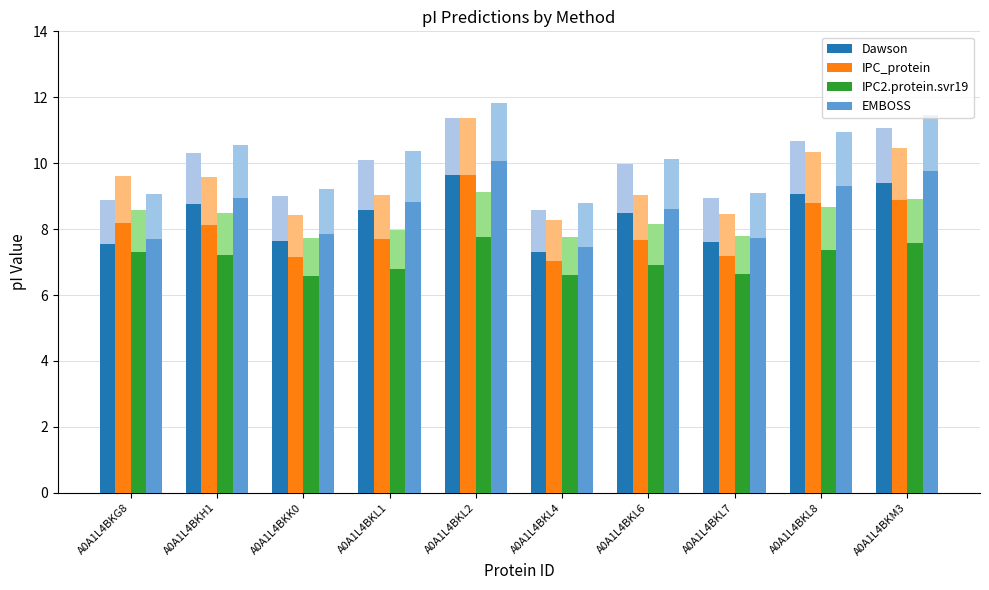

How many values in the EMBOSS series exceed 8?

6